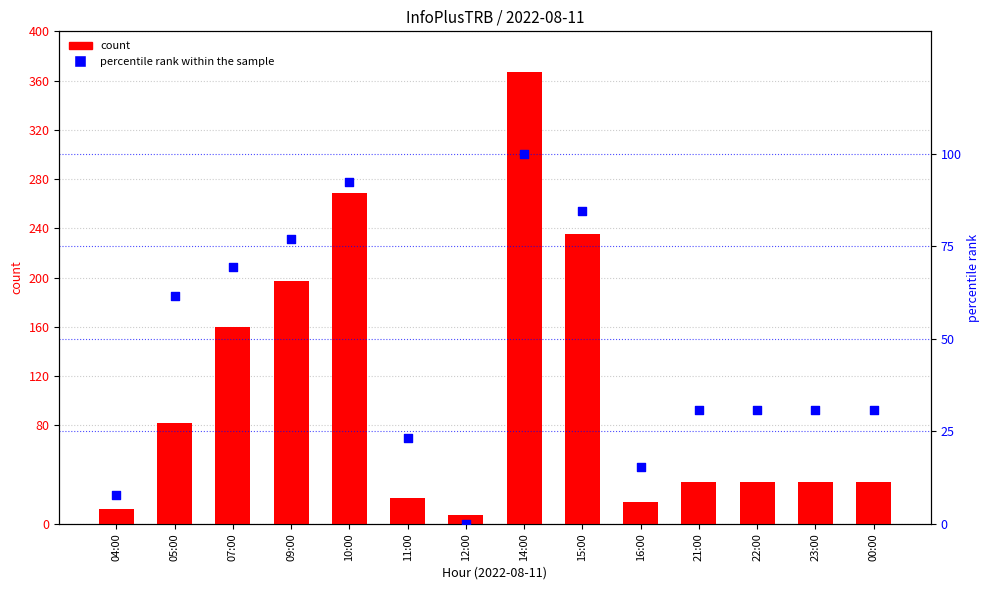

At how many categories does at least one series exceed 4?

14